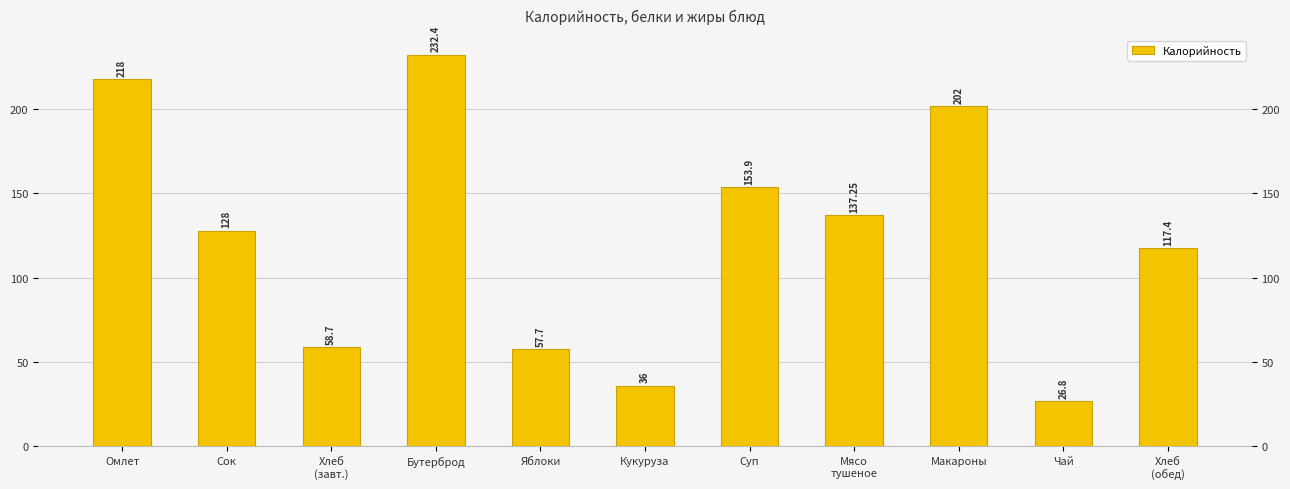

What is the average value?

124.4